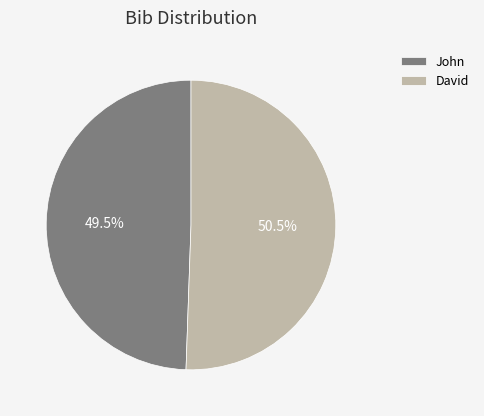

Rank the categories by value from highest to lowest.

David, John